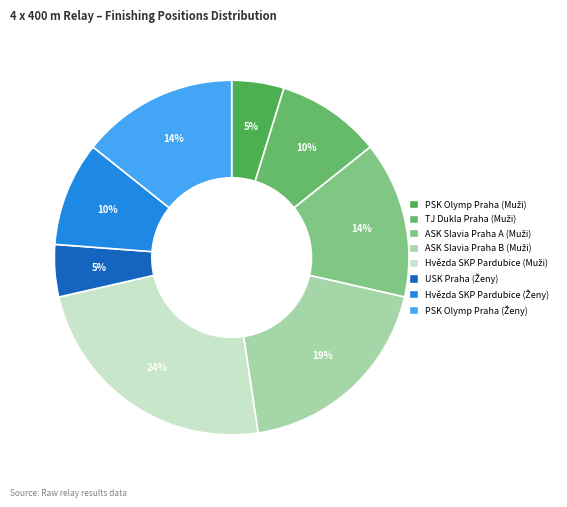

What is the change in value from ASK Slavia Praha A (Muži) to Hvězda SKP Pardubice (Ženy)?

-1